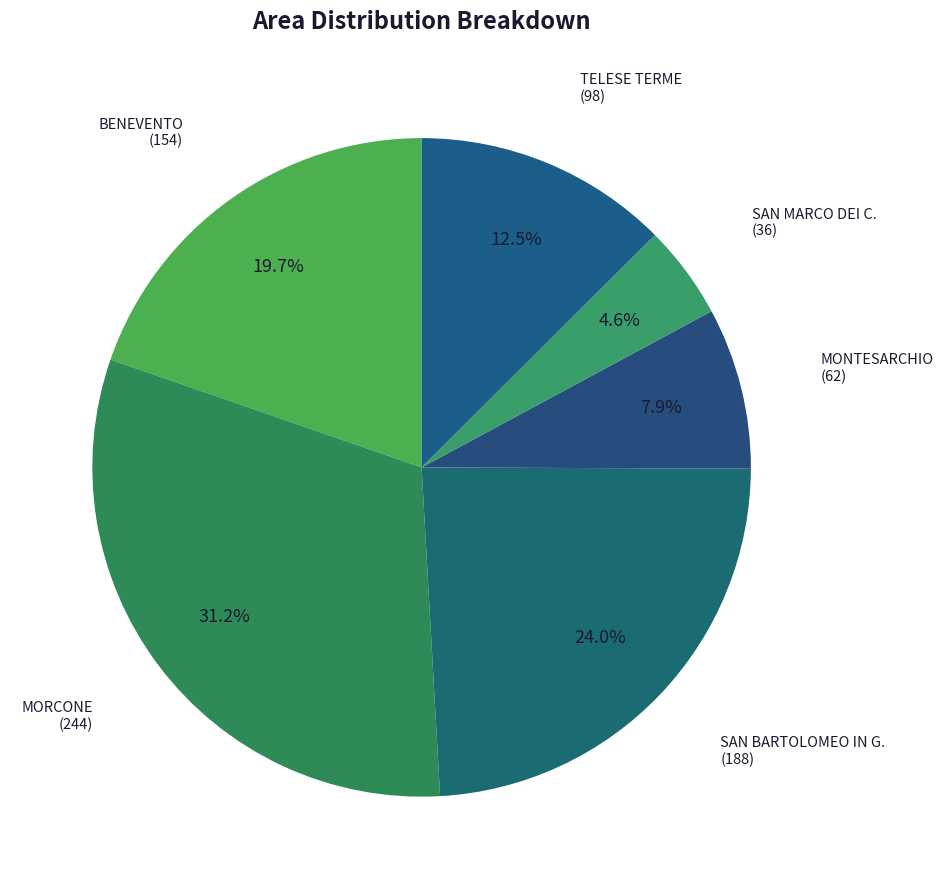

Approximately how many times larger is the value at TELESE TERME compared to BENEVENTO?

0.6